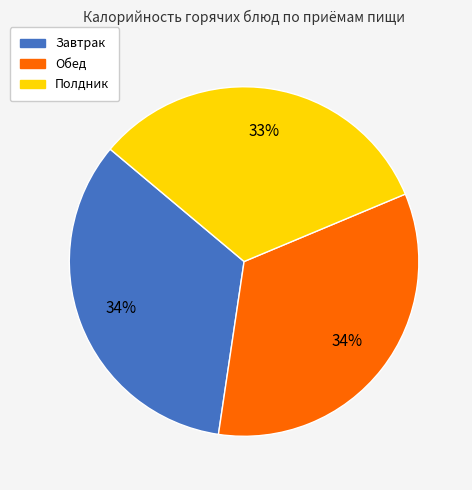

Approximately how many times larger is the value at Завтрак compared to Полдник?

1.0